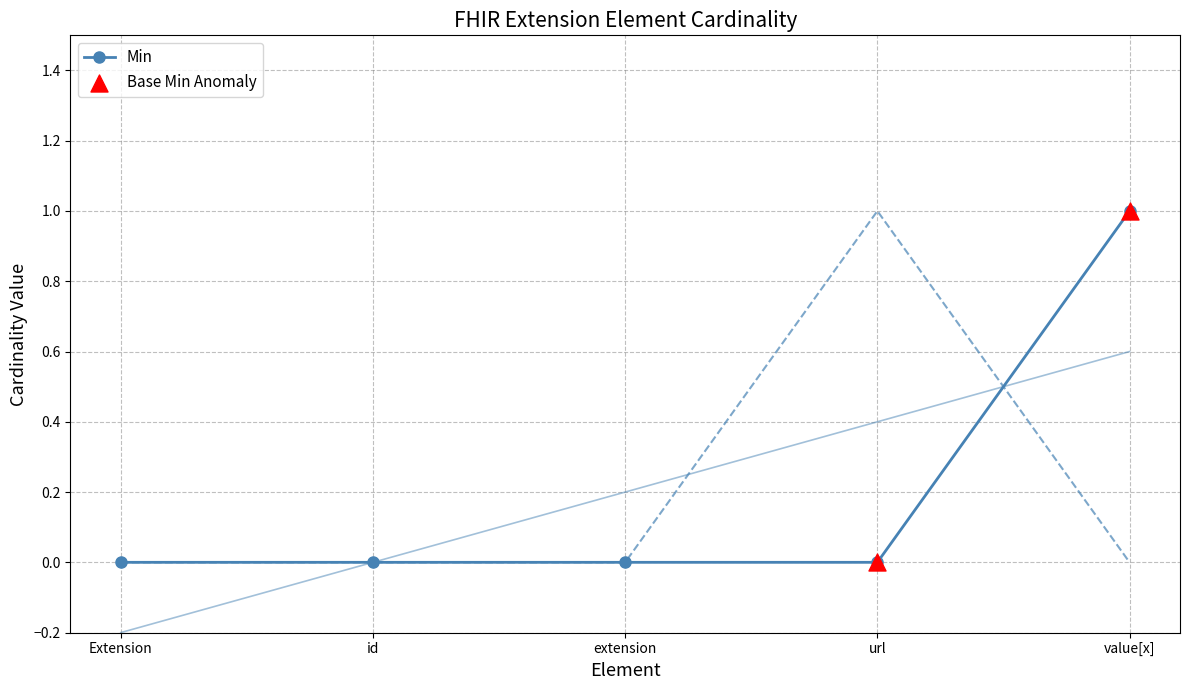

The value of Min at value[x] is 0. True or false?

False